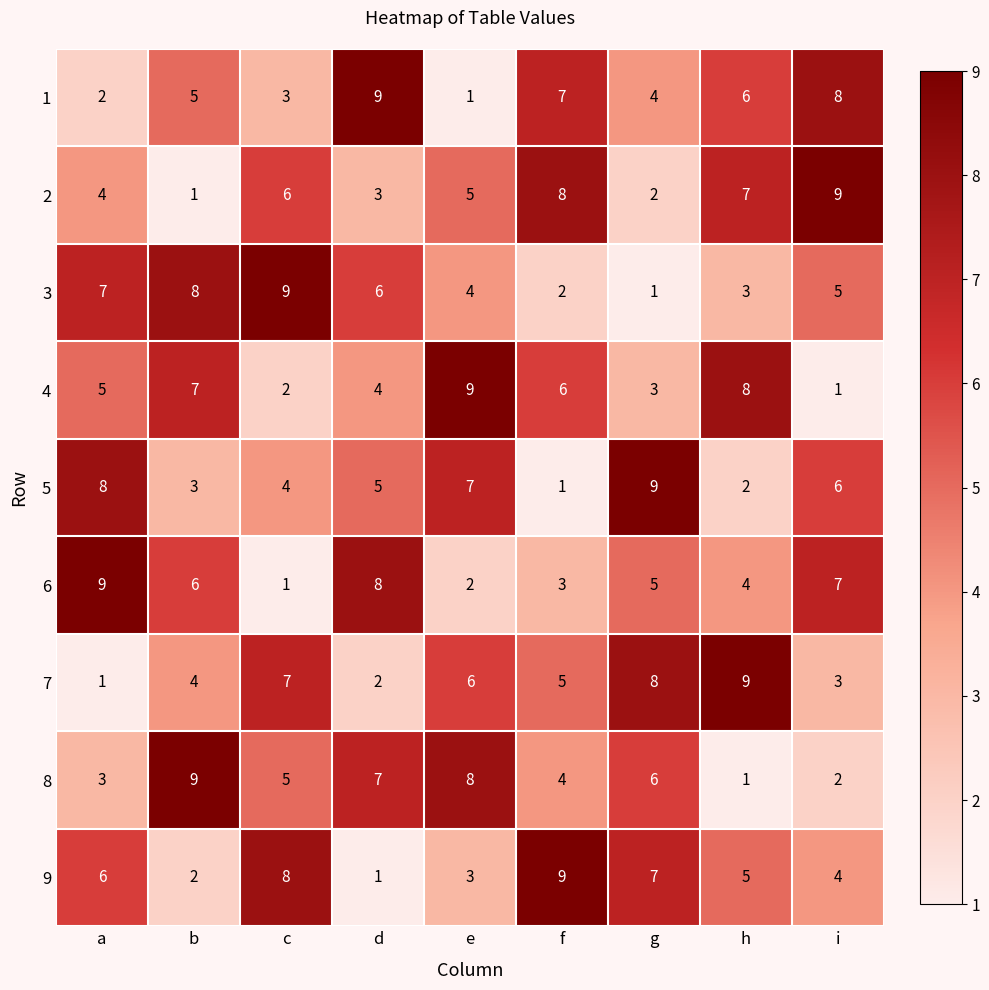

What is the difference between the highest and lowest values at c?

8